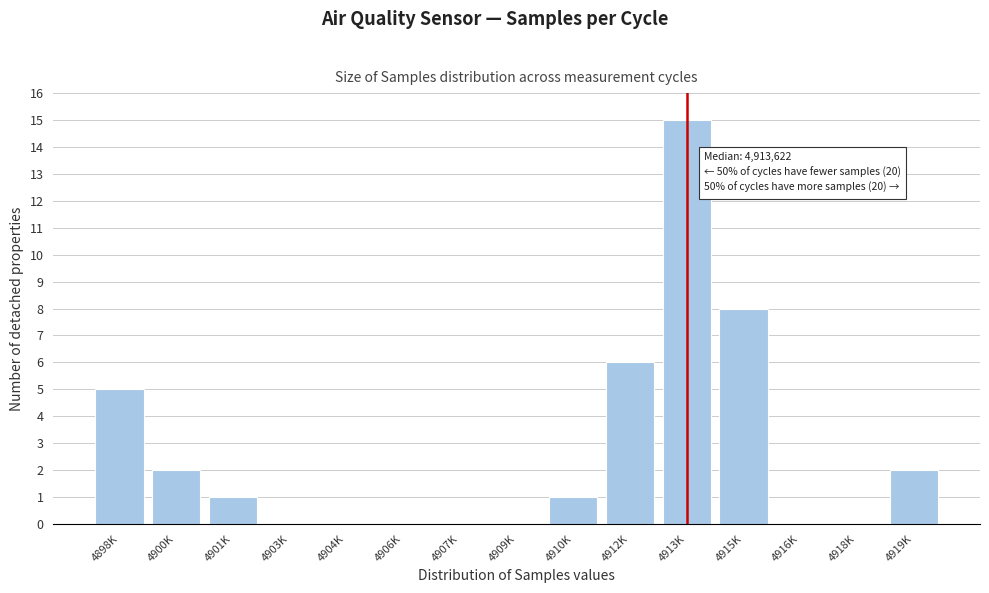

Reading left to right, extract all data points from this chart.

4898K=5	4900K=2	4901K=1	4903K=0	4904K=0	4906K=0	4907K=0	4909K=0	4910K=1	4912K=6	4913K=15	4915K=8	4916K=0	4918K=0	4919K=2